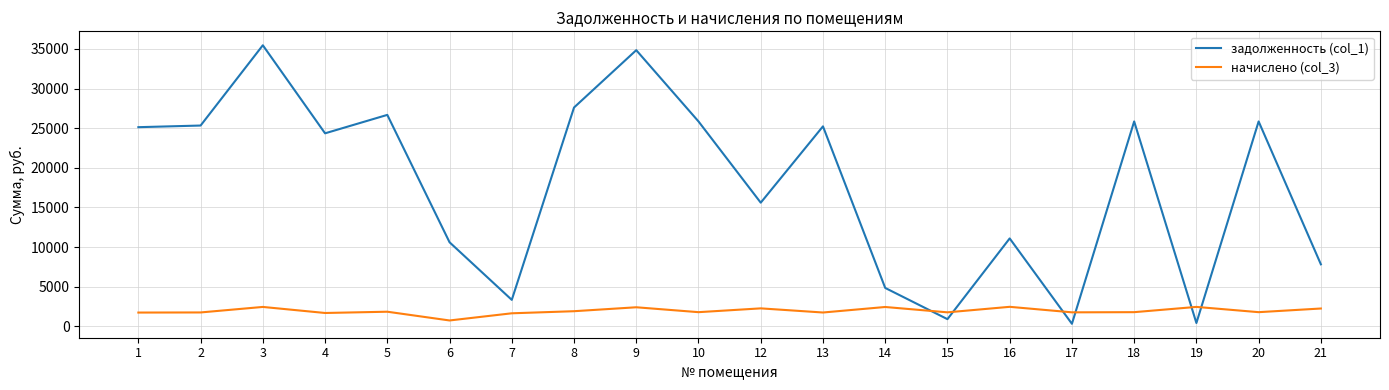

The value of начислено (col_3) at 20 is 1776.0. True or false?

True